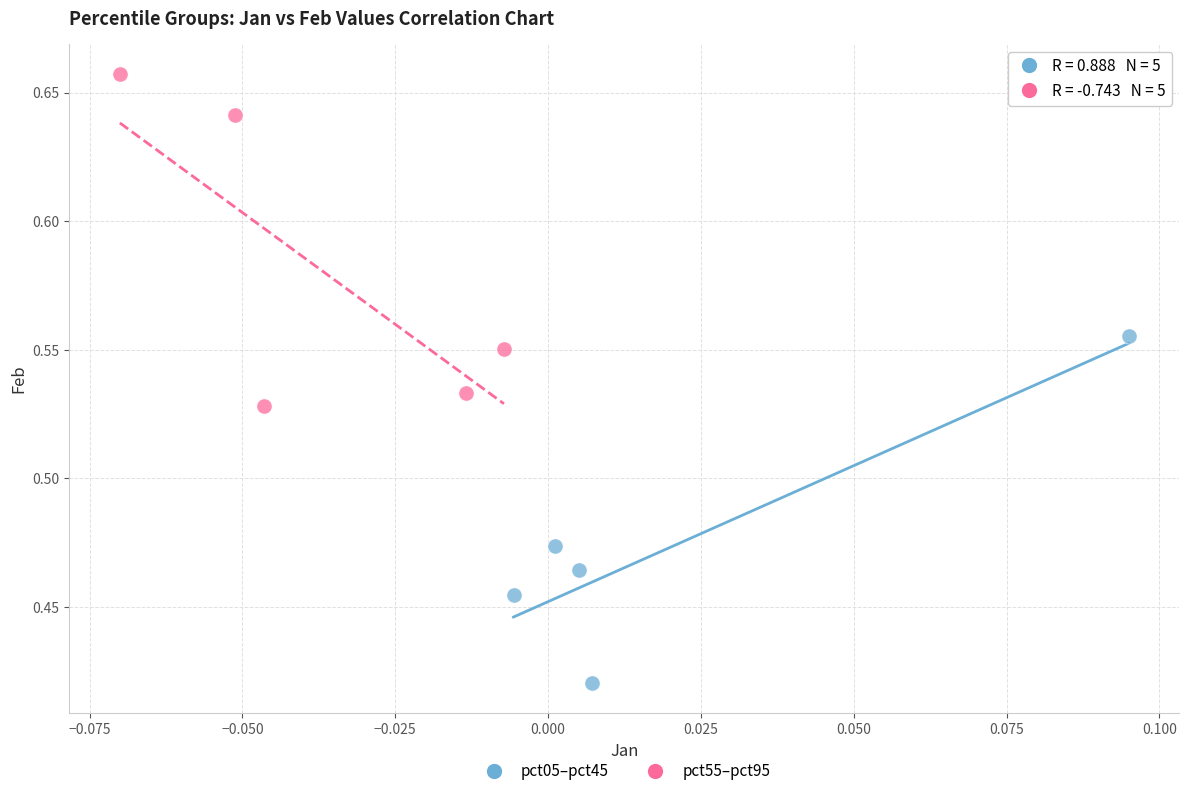

Which series reaches the minimum Y coordinate?

pct05–pct45